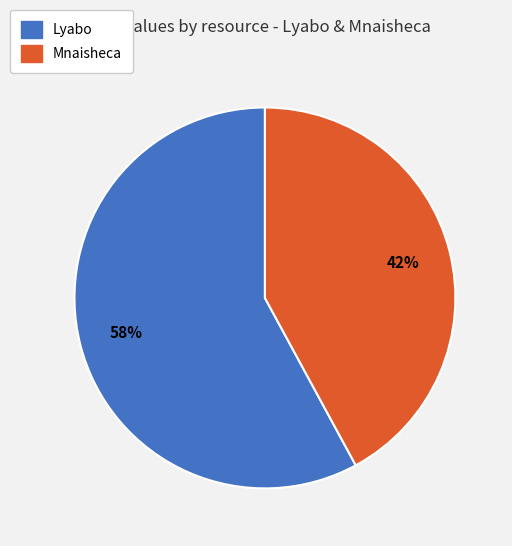

Does Lyabo account for over 50% of the chart?

Yes